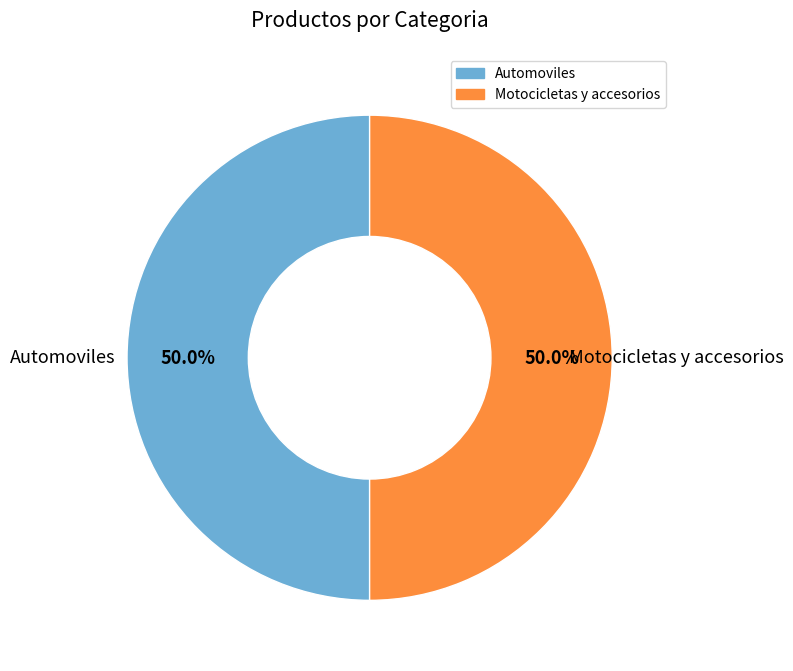

Combined, do Automoviles and Motocicletas y accesorios account for over 50%?

Yes